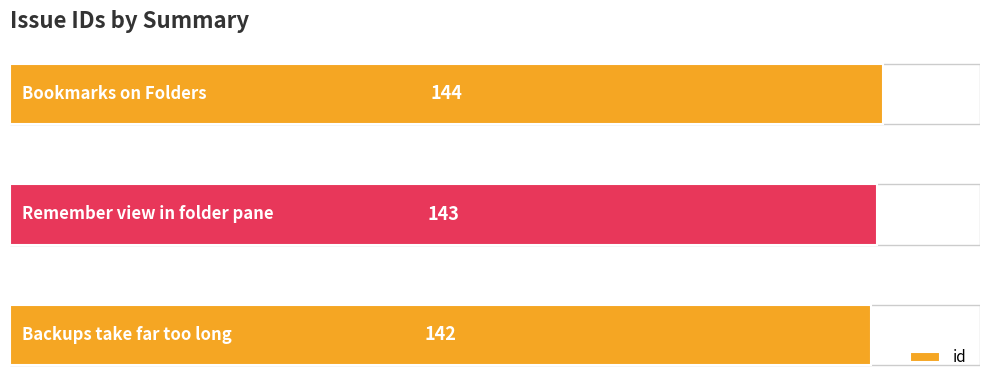

Count the values in the range 142 to 144.

3